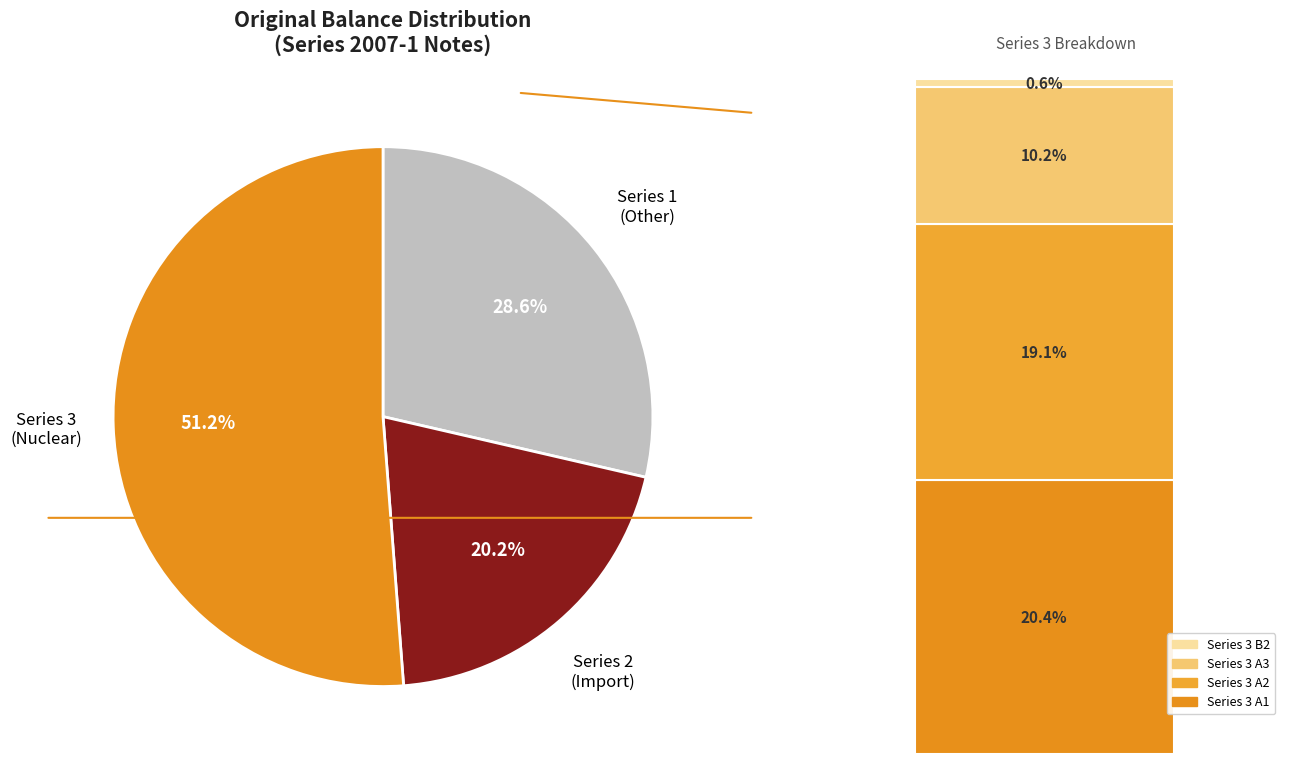

How many segments does this pie chart have?

3